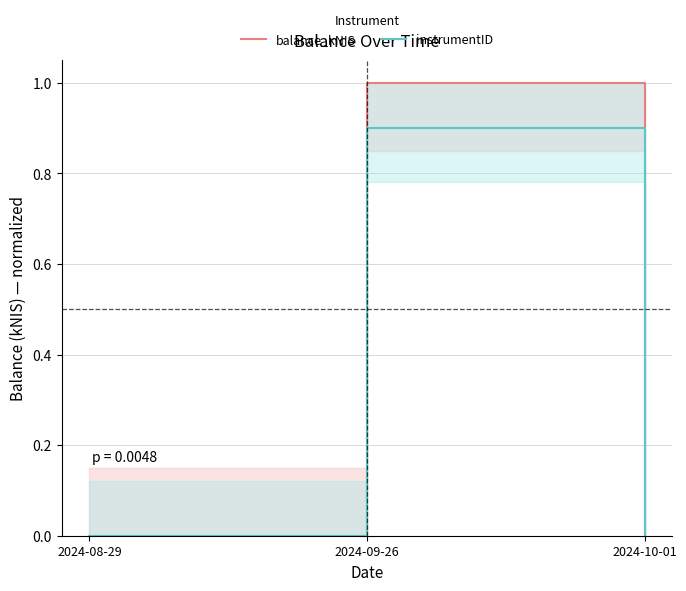

What is the approximate value of instrumentID at 2024-09-26?

0.9